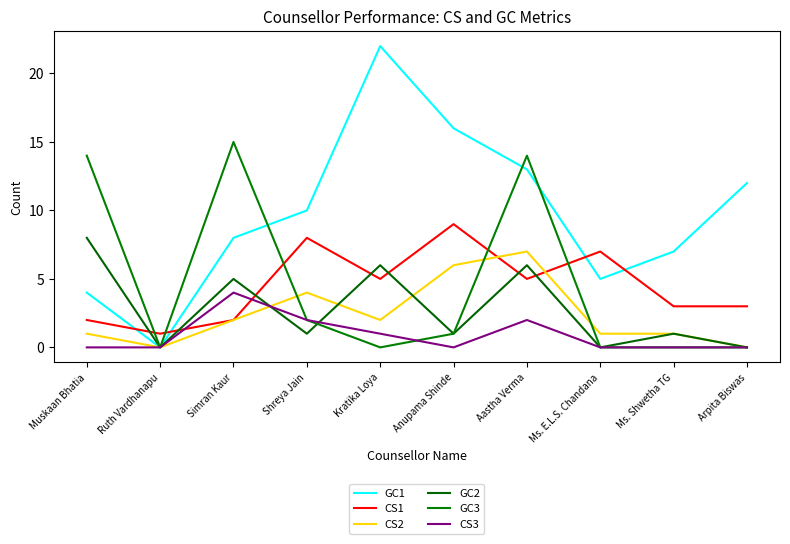

True or false: CS1 has more than 0 points higher than both neighbors.

True